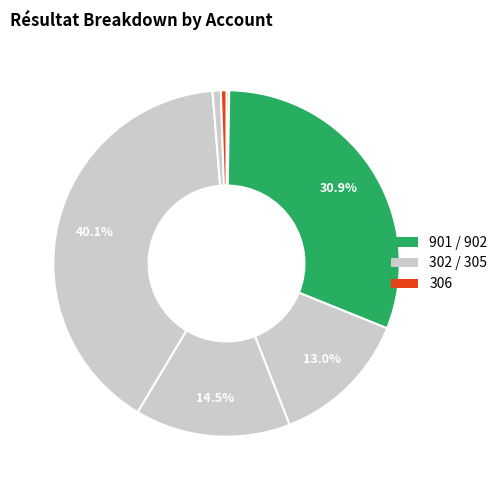

Is there any slice that represents more than half of the pie?

No